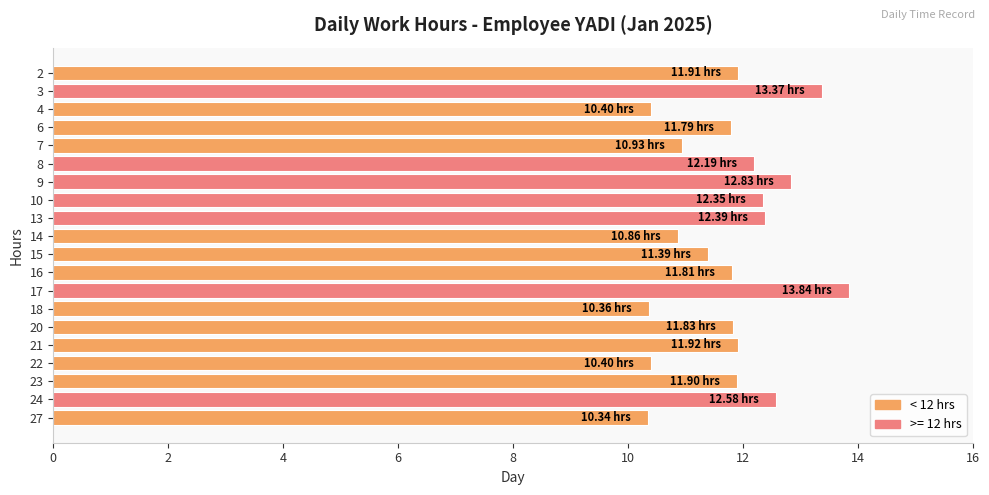

What is the difference between the maximum and minimum values?

3.5